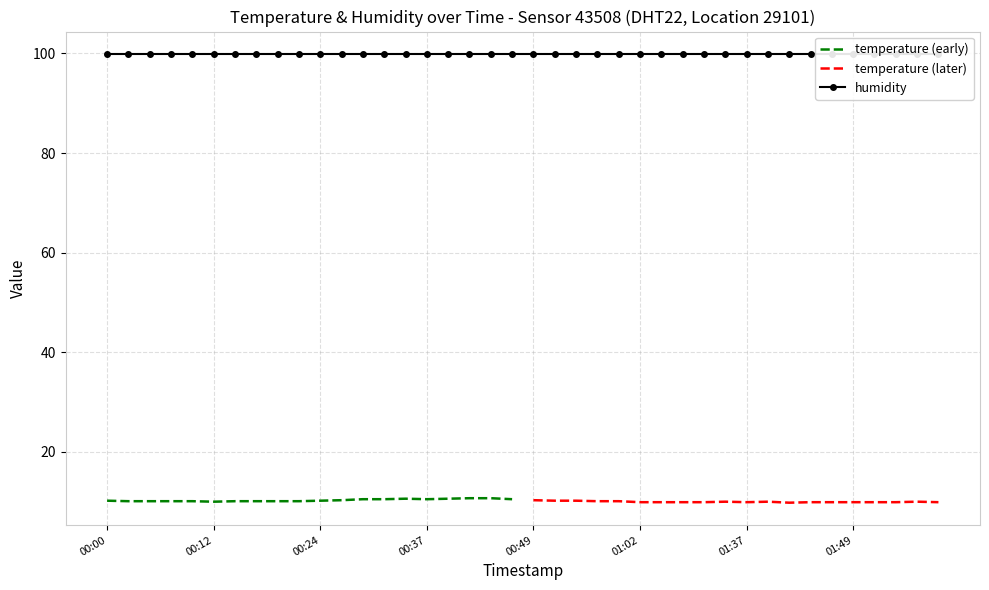

Which series has the widest spread of values?

temperature